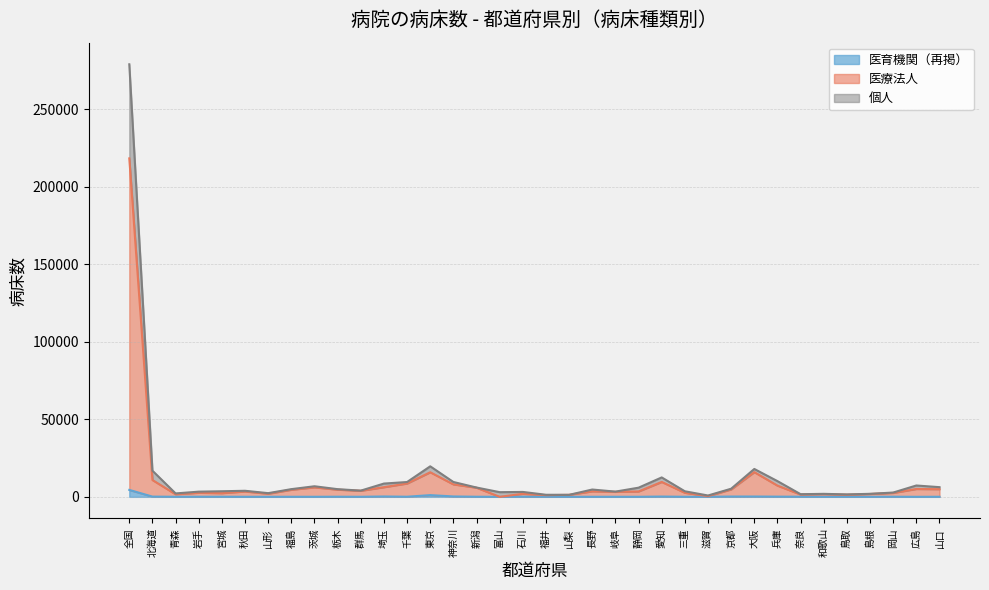

True or false: 医療法人 has more than 2 points higher than both neighbors.

True